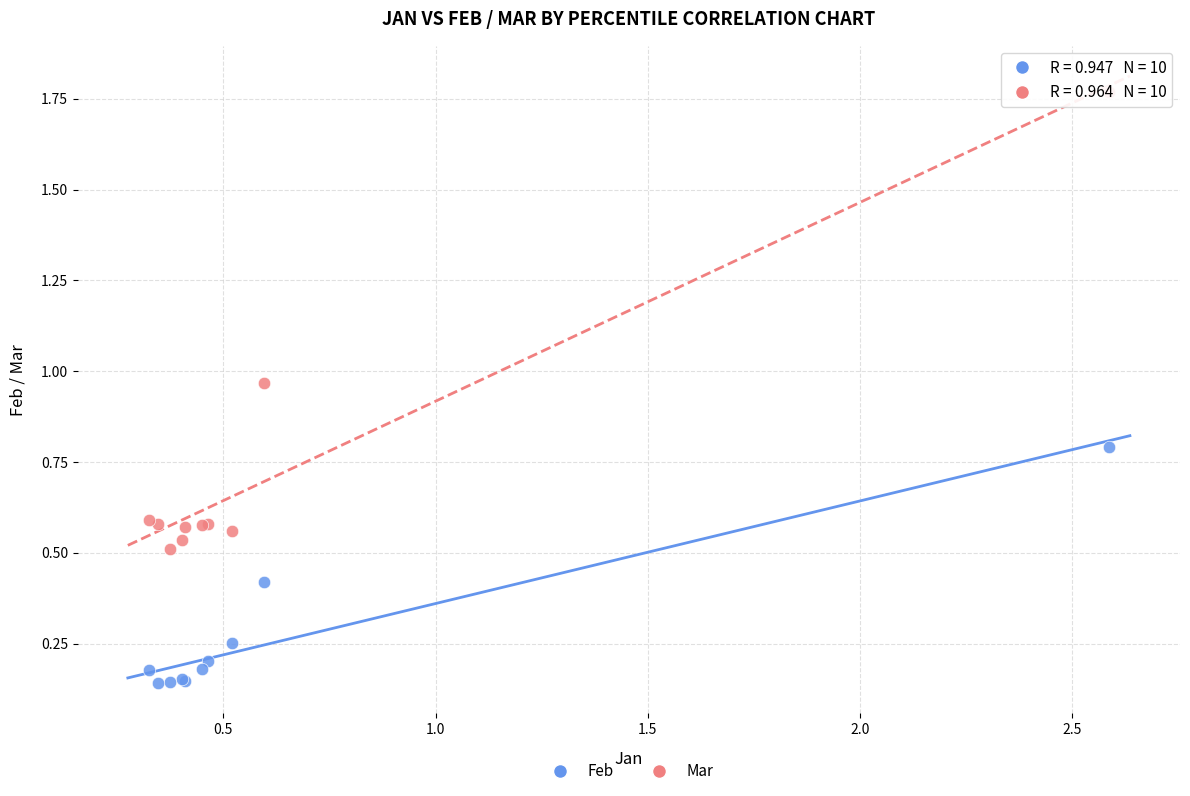

Which series has the widest spread of Y values?

Mar